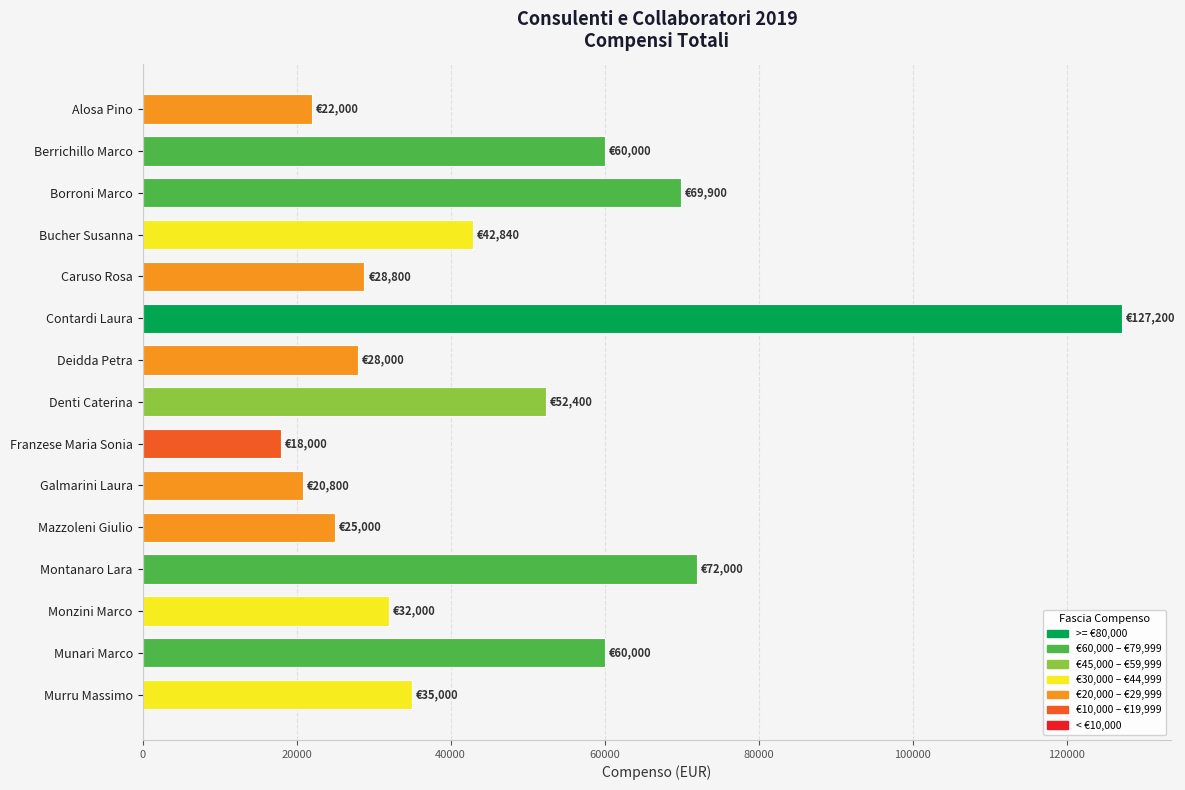

What is the sum of all values?

693940